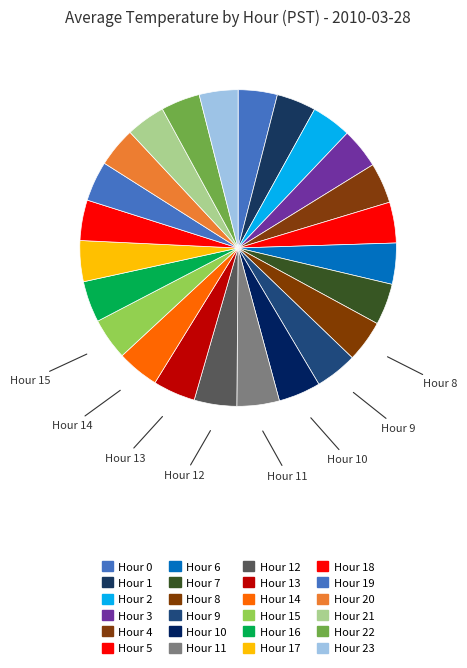

Is there a majority slice in this chart?

No